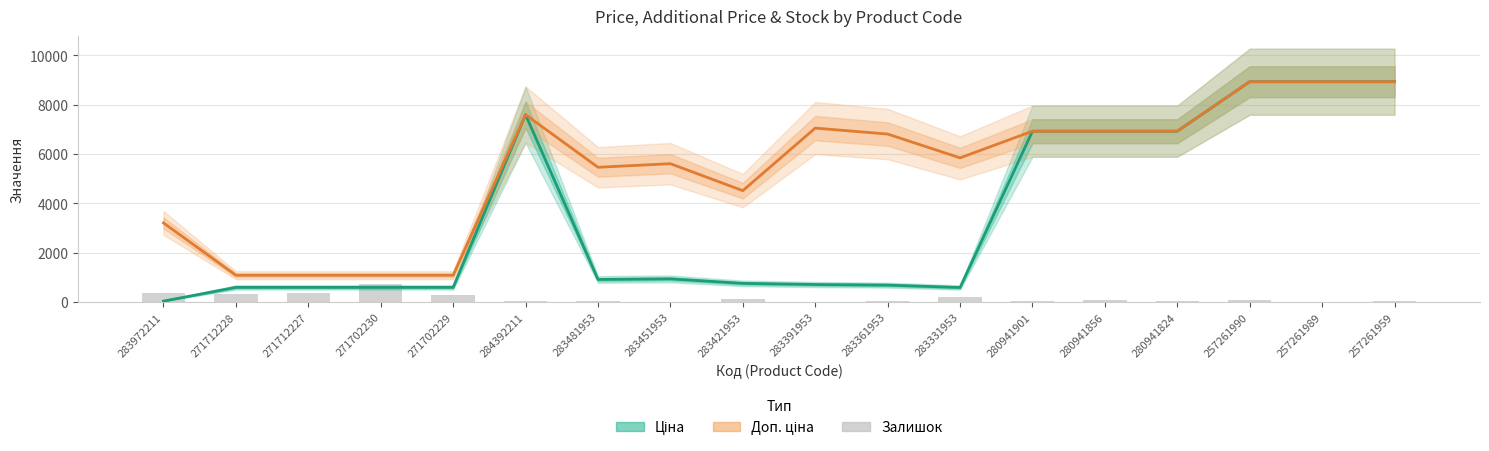

Rank the series at 257261989 from highest to lowest value.

Ціна, Доп. ціна, Залишок